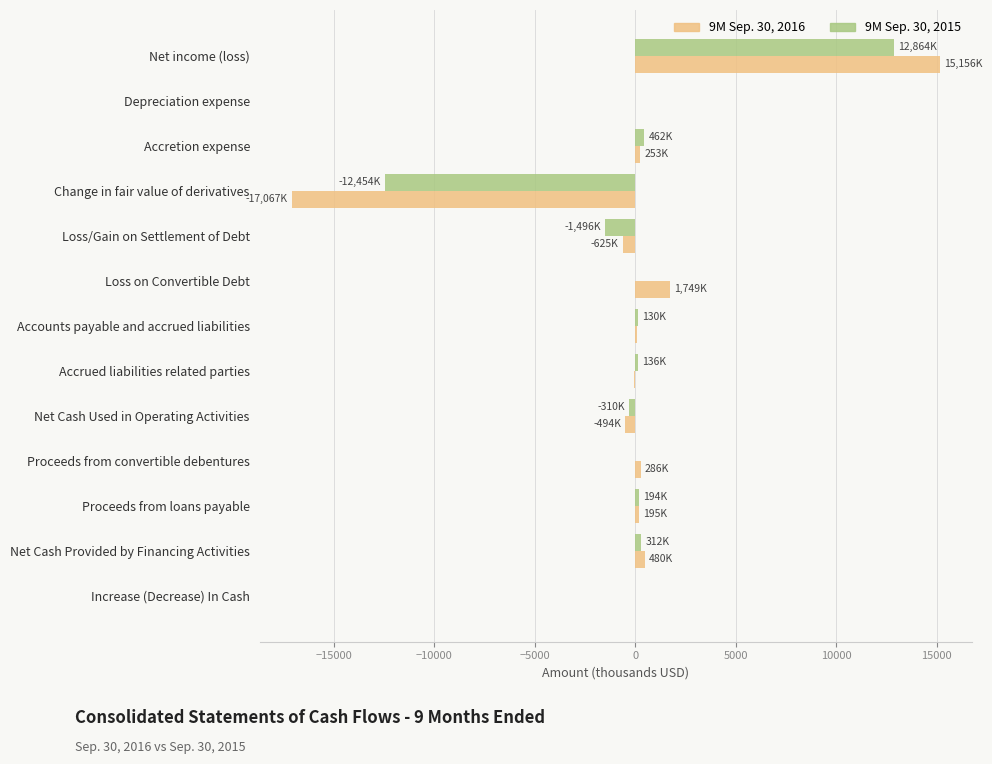

At which category does the chart reach its peak across all series?

Net income (loss)